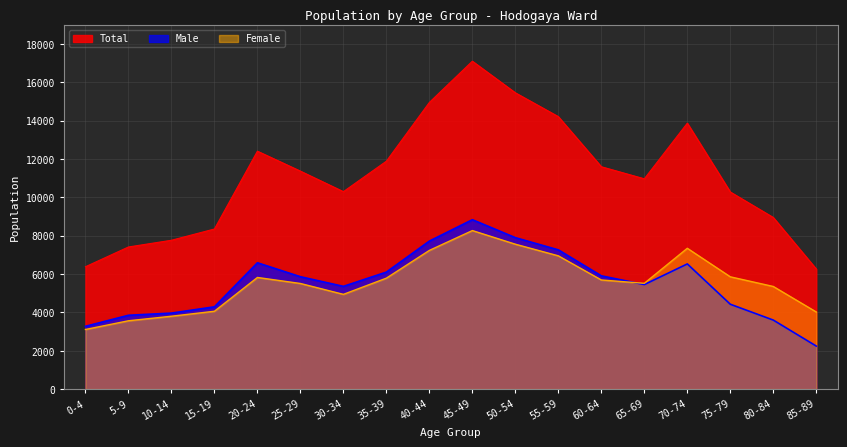

How many data points in Male are above 5860?

8